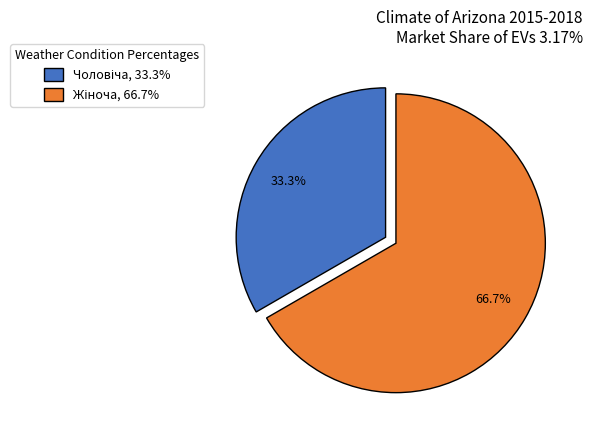

Does any single category account for the majority?

Yes